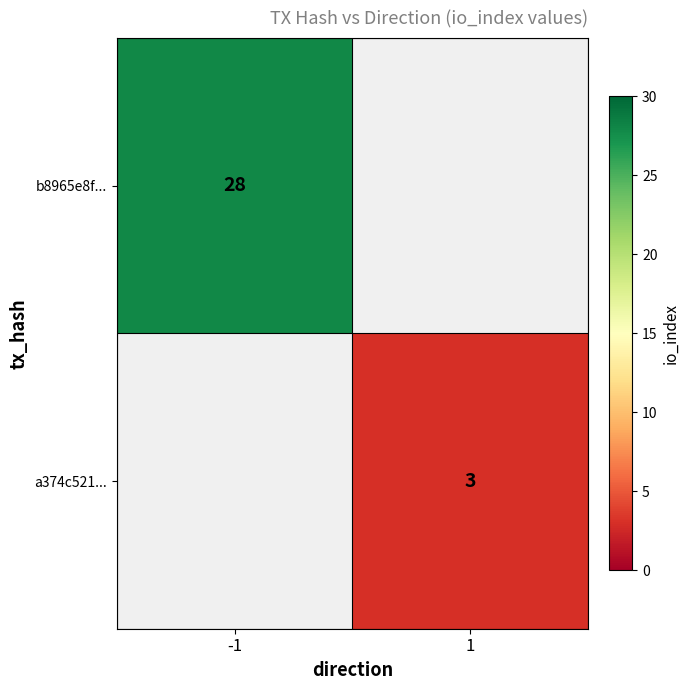

The value of b8965e8f... at -1 is 28. True or false?

True